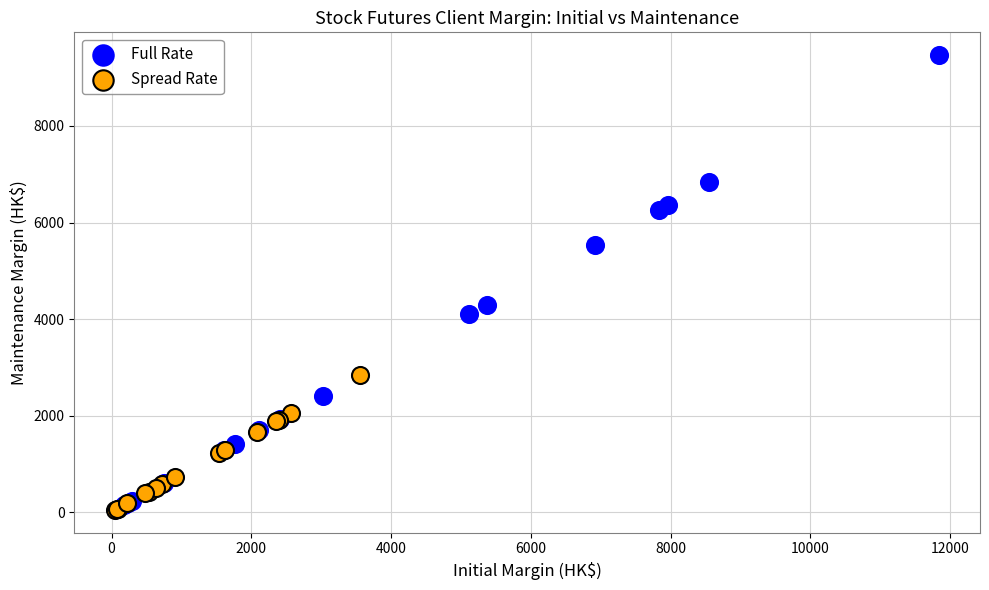

Which series has the largest Y range (max minus min)?

Full Rate